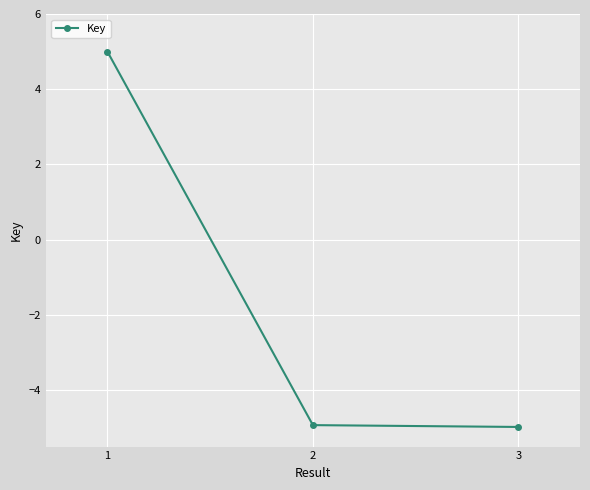

What is the approximate value at 2?

-4.9